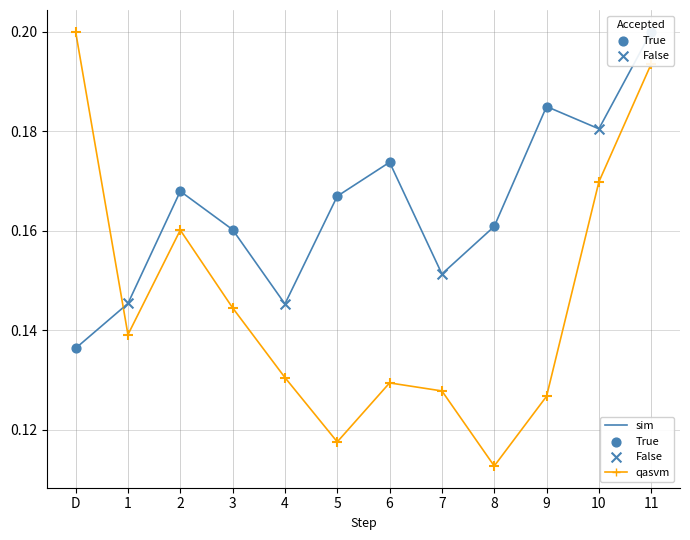

Which series has the largest total across all categories?

sim